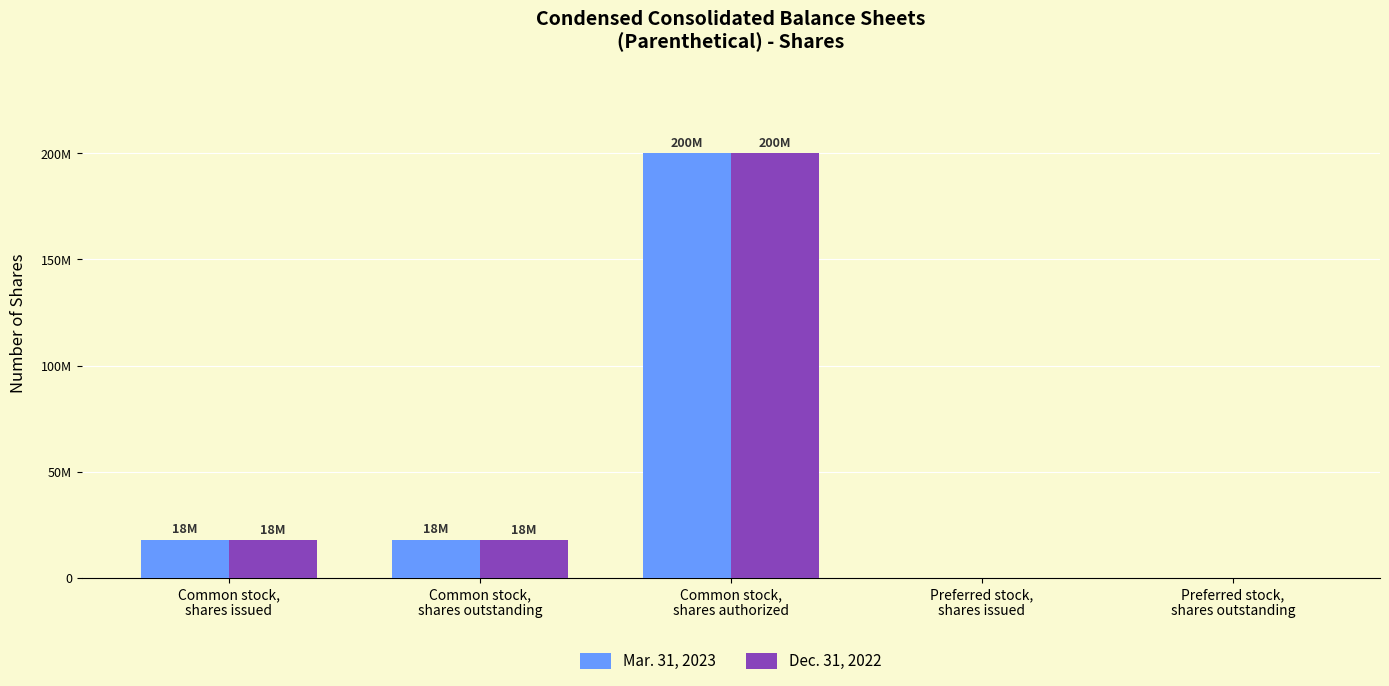

At which label does Dec. 31, 2022 reach its minimum?

Preferred stock,
shares issued